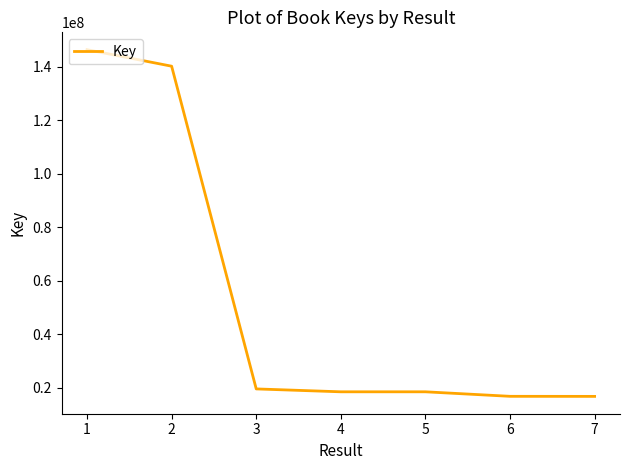

What is the ratio of the value at 3 to the value at 5?

1.1